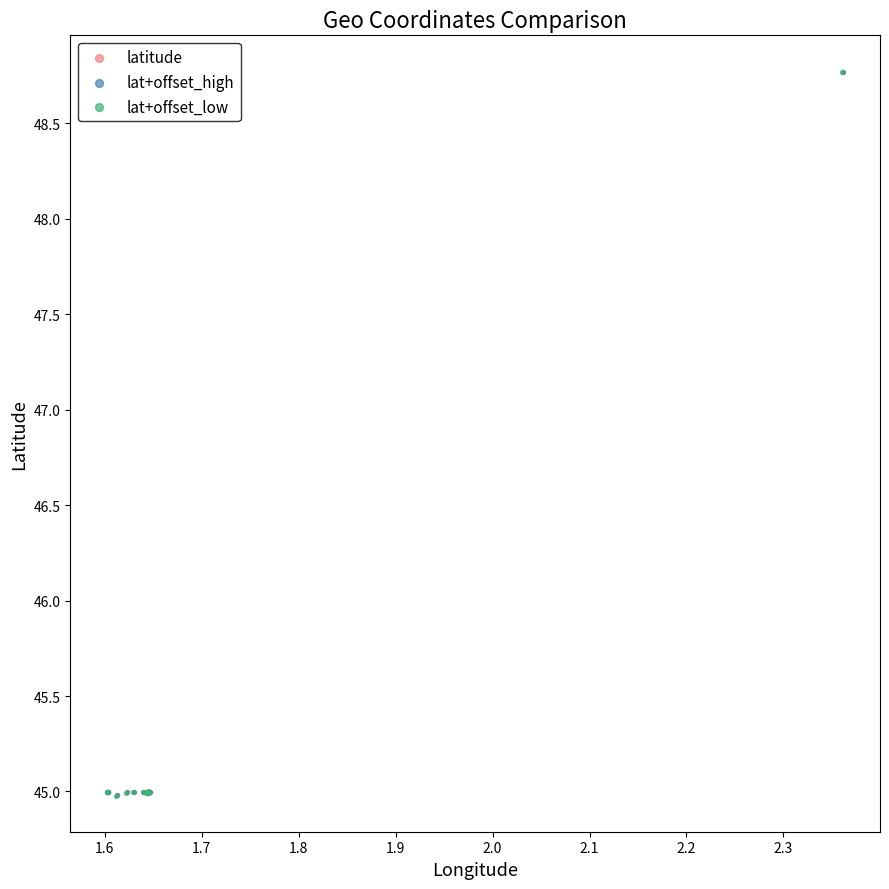

What are all the series names shown in the legend?

latitude, lat+offset_high, lat+offset_low